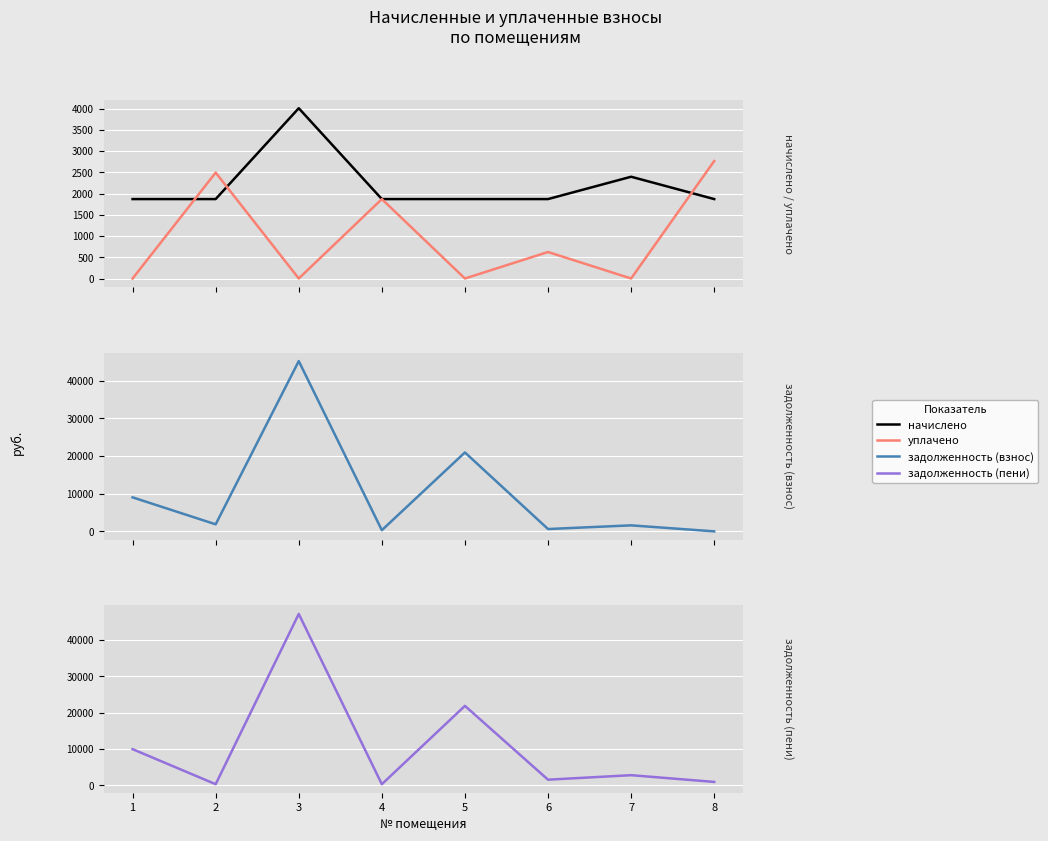

Which series ends up on top after the final intersection of начислено and уплачено?

уплачено